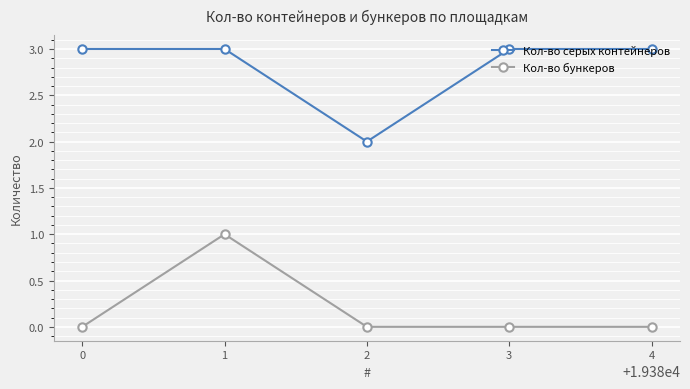

Reading left to right, list all the values displayed in this chart.

Кол-во серых контейнеров: 0=3	1=3	2=2	3=3	4=3
Кол-во бункеров: 0=0	1=1	2=0	3=0	4=0